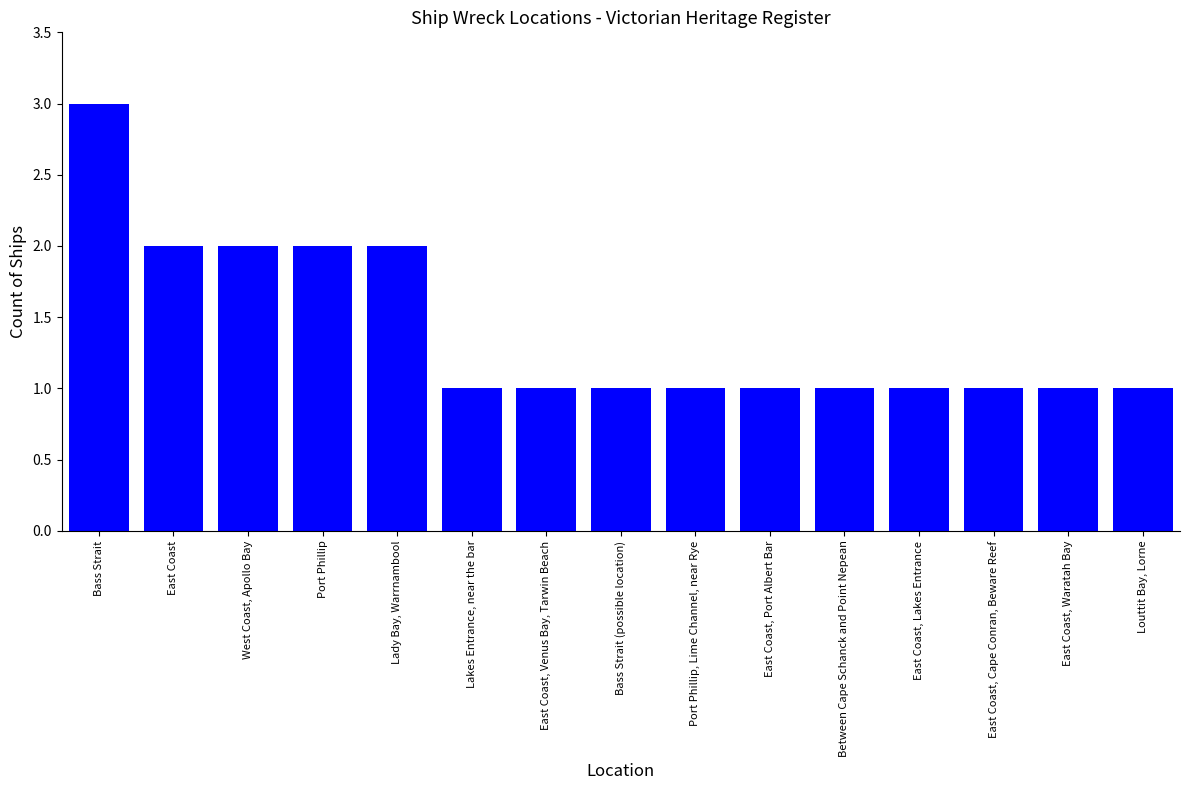

True or false: the data shows 2 at East Coast, Waratah Bay.

False